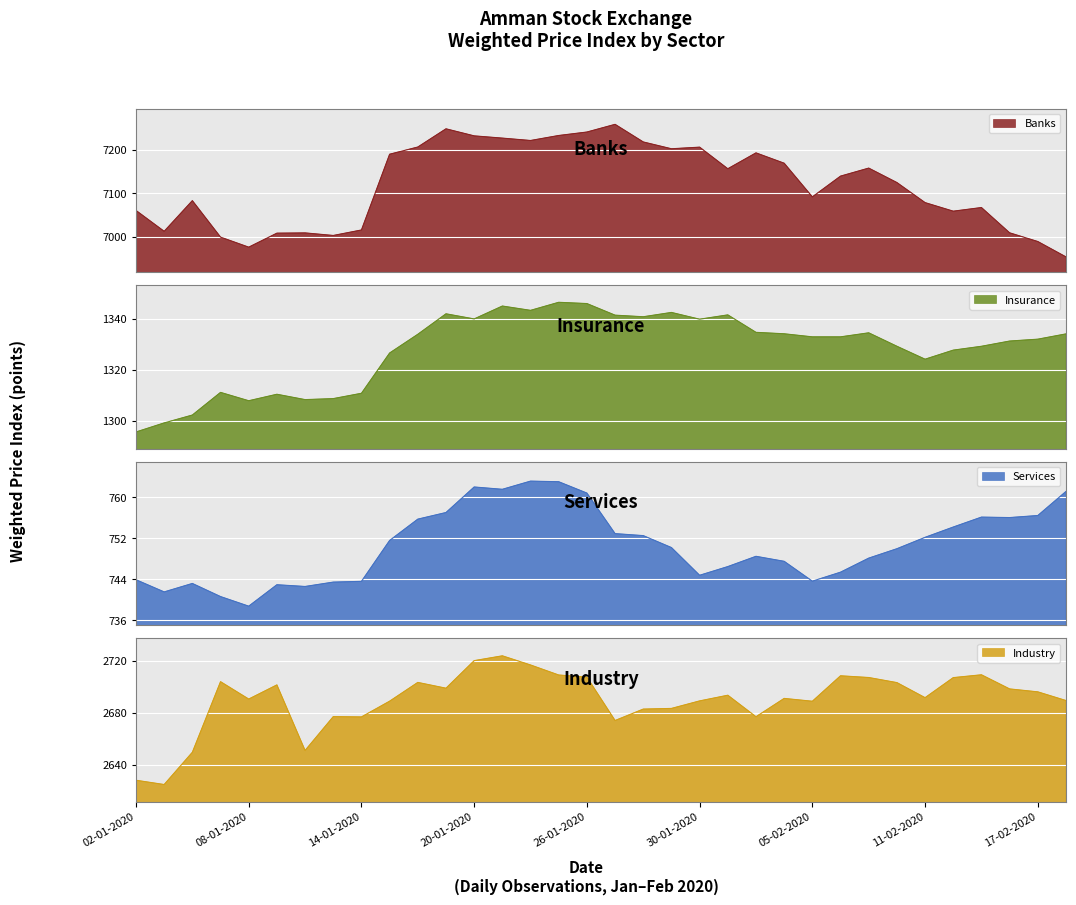

Is it true that Industry equals 1462.1 at 20-01-2020?

False